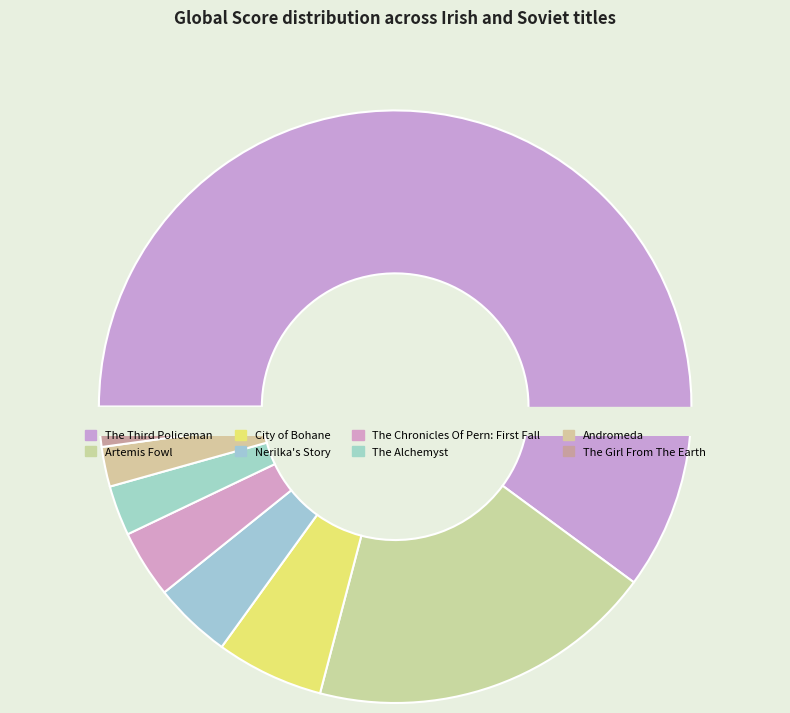

Which category accounts for the majority?

The Third Policeman